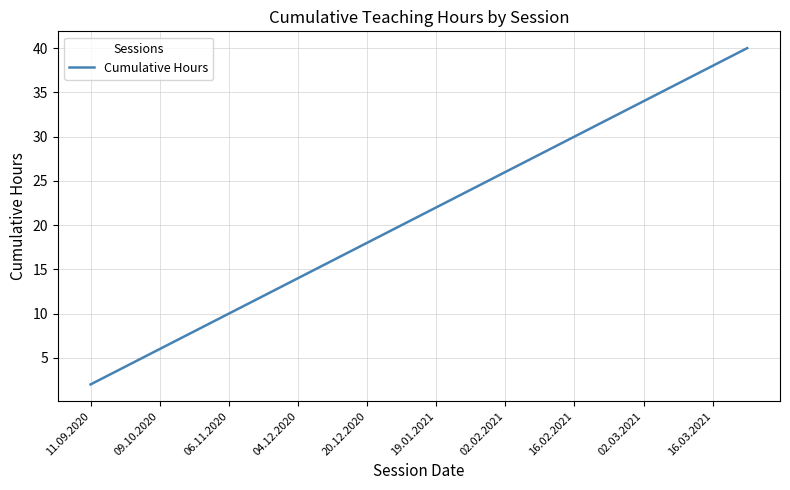

What is the greatest value displayed?

40